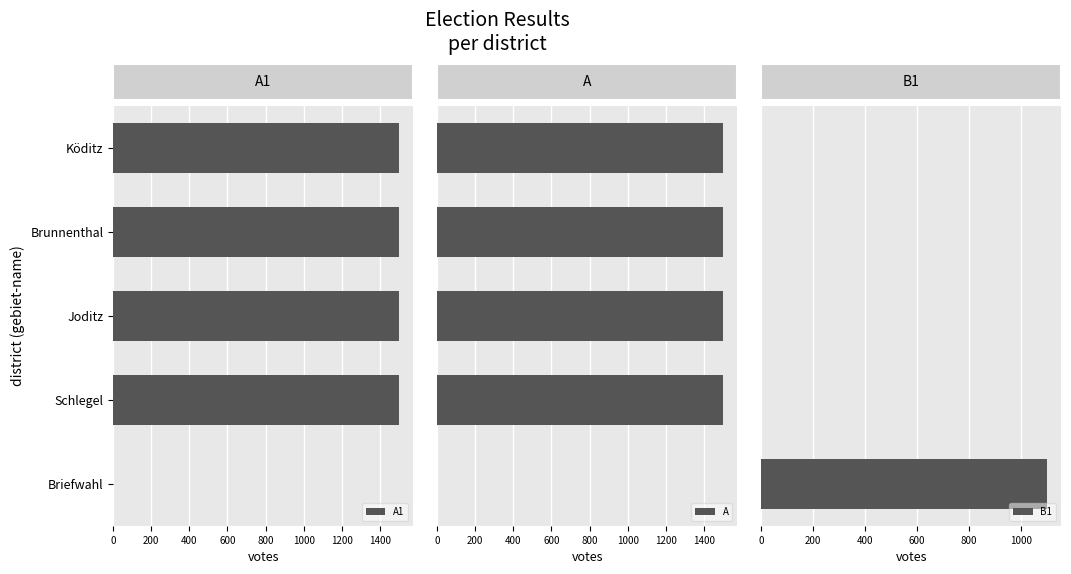

How many groups of bars are there?

5